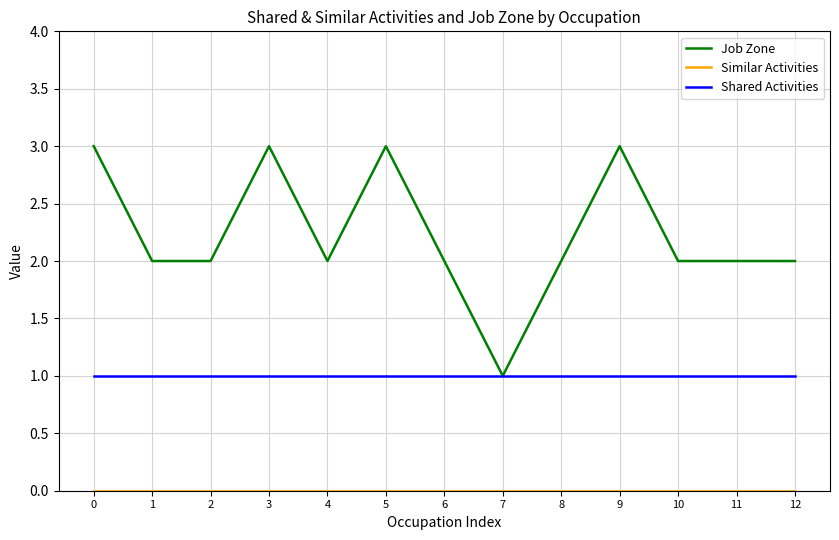

Which series has the largest range (max minus min)?

Job Zone